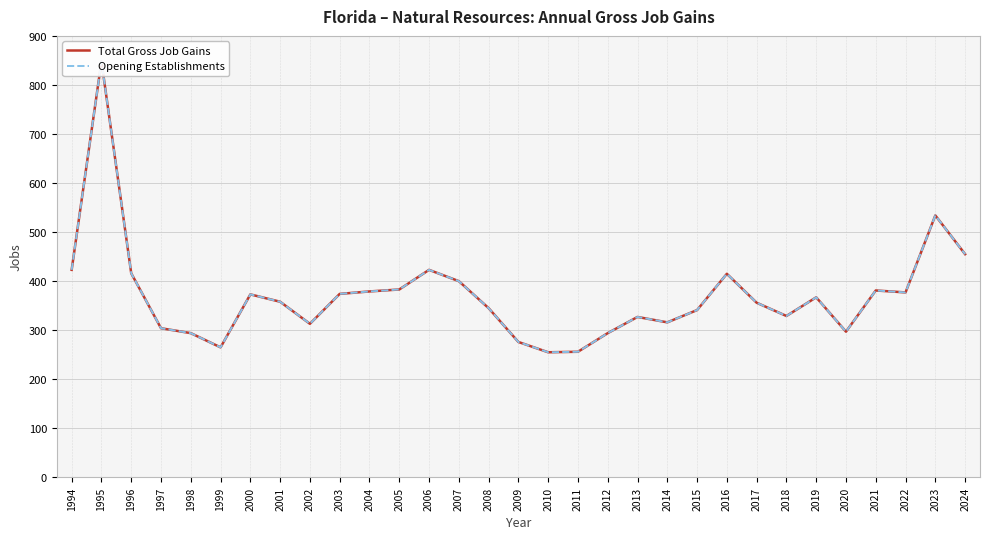

Reading left to right, extract all data points from this chart.

Total Gross Job Gains: 1994=423	1995=848	1996=416	1997=304	1998=294	1999=265	2000=373	2001=358	2002=313	2003=374	2004=379	2005=383	2006=423	2007=400	2008=345	2009=276	2010=255	2011=256	2012=294	2013=327	2014=316	2015=341	2016=415	2017=356	2018=329	2019=367	2020=297	2021=381	2022=377	2023=534	2024=455
Opening Establishments: 1994=423	1995=848	1996=416	1997=304	1998=294	1999=265	2000=373	2001=358	2002=313	2003=374	2004=379	2005=383	2006=423	2007=400	2008=345	2009=276	2010=255	2011=256	2012=294	2013=327	2014=316	2015=341	2016=415	2017=356	2018=329	2019=367	2020=297	2021=381	2022=377	2023=534	2024=455